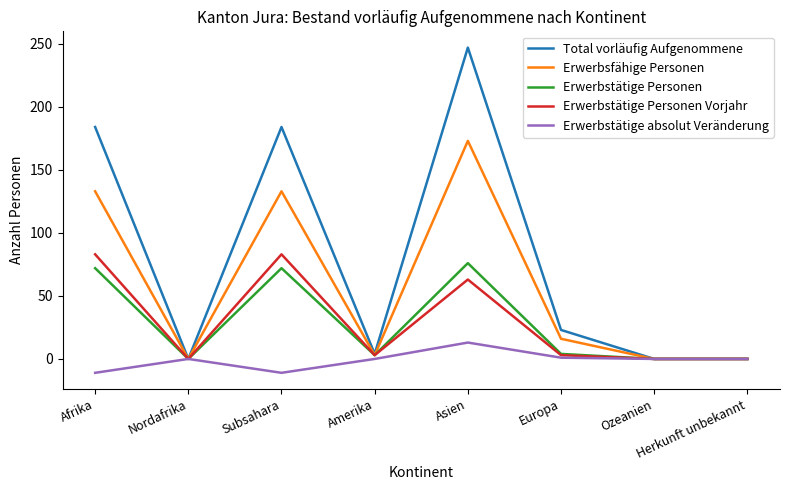

What is the total value across all series at Subsahara?

461